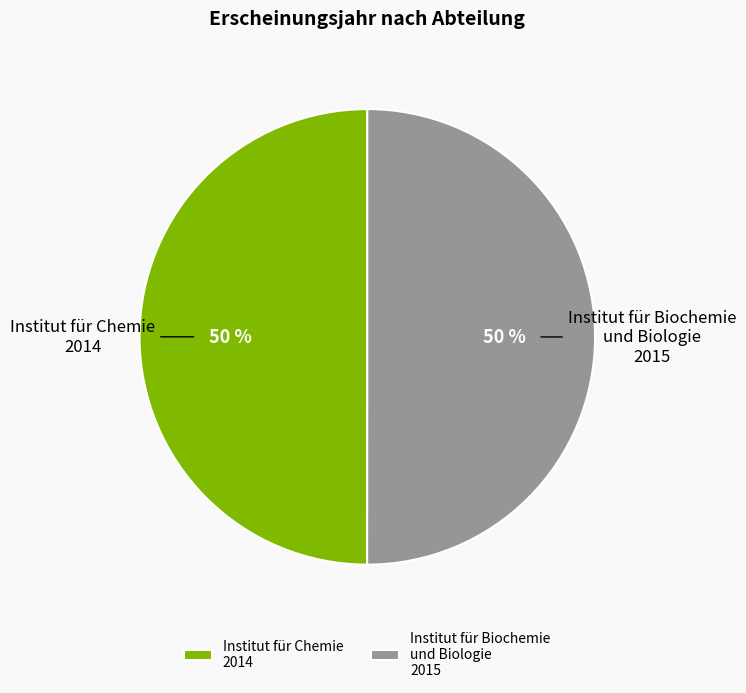

What is the ratio of the value at Institut für Biochemie und Biologie 2015 to the value at Institut für Chemie 2014?

1.0